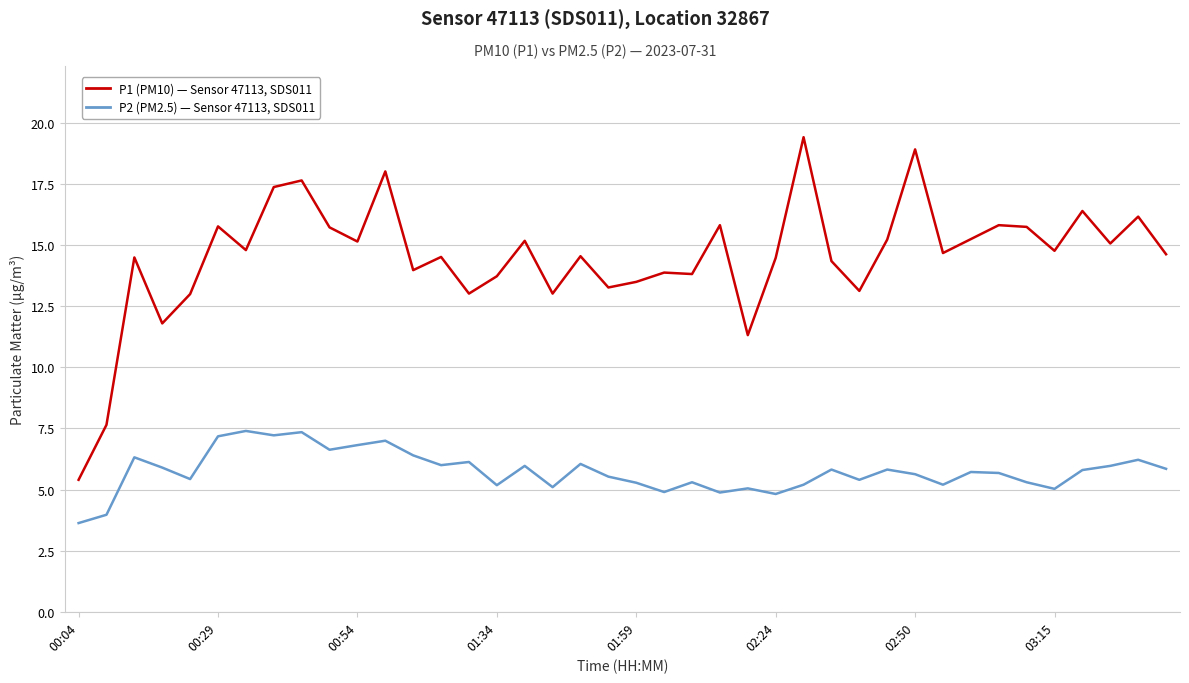

What is the minimum value shown in the chart?

3.6